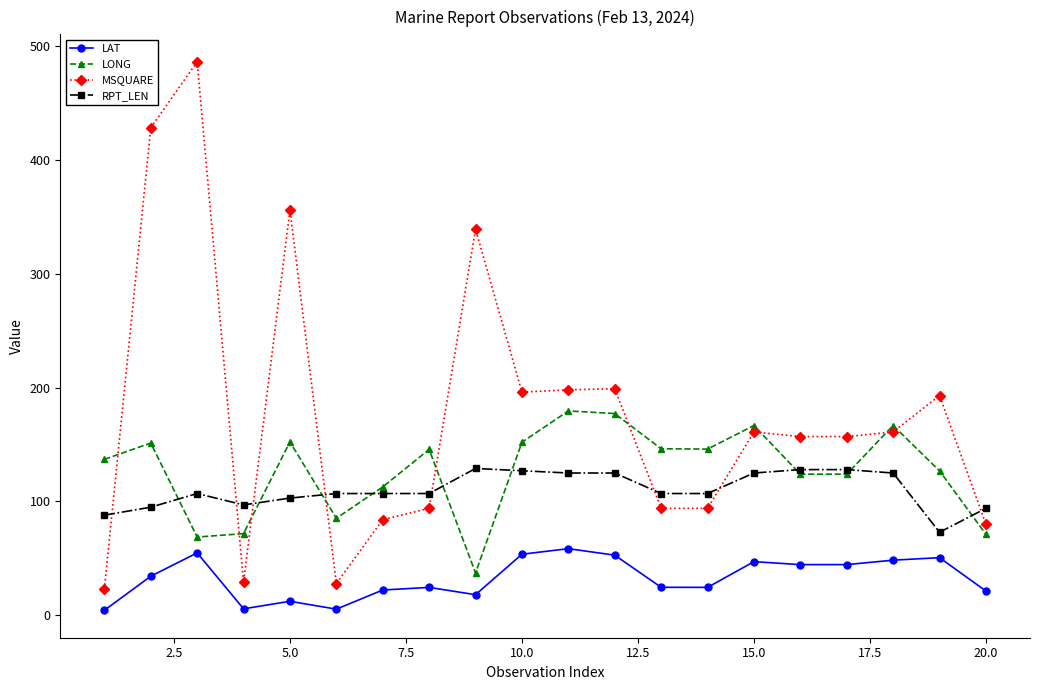

Which series has the widest spread of values?

MSQUARE